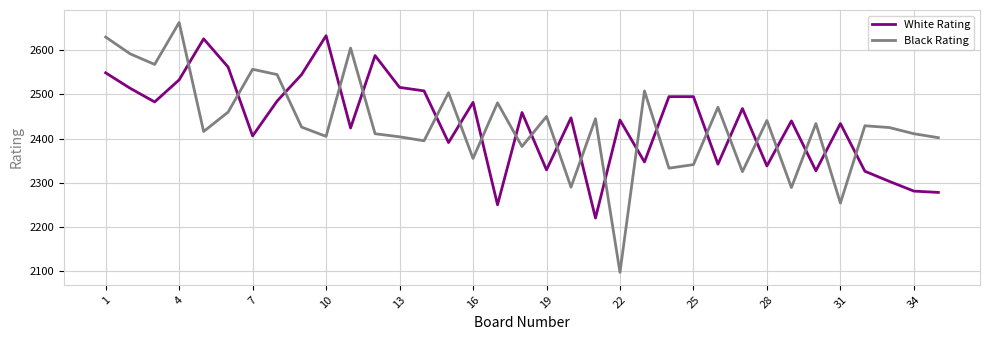

What is the lowest value of the Black Rating series?

2097